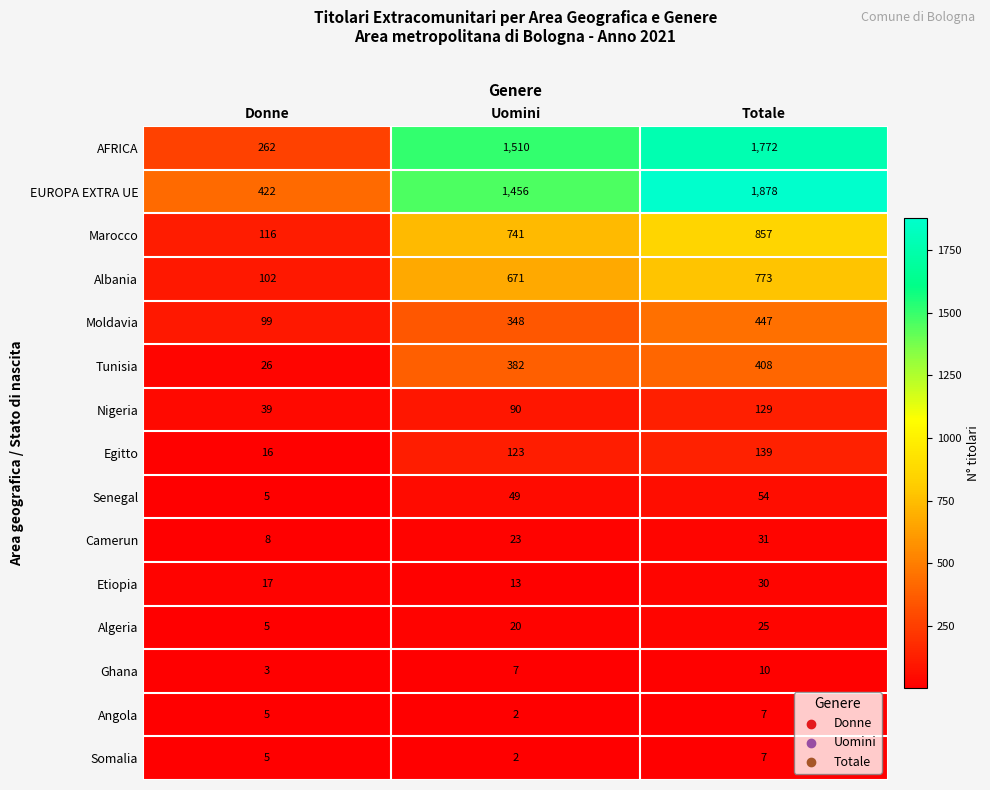

Between Uomini and Totale, which series saw the biggest shift?

EUROPA EXTRA UE